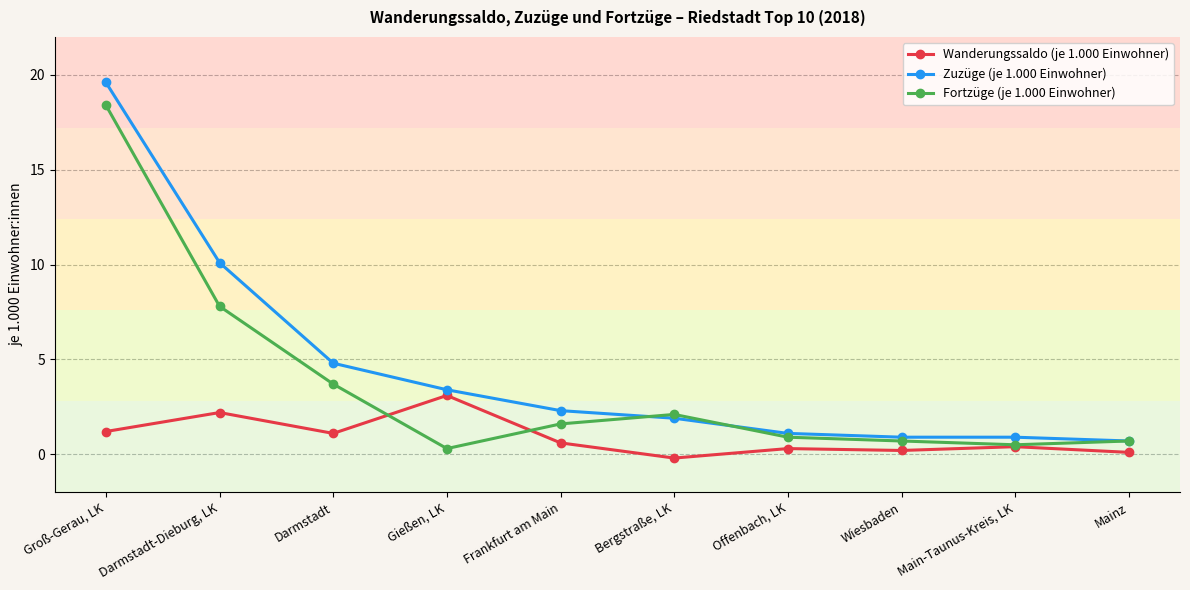

Which series has the largest range (max minus min)?

Zuzüge (je 1.000 Einwohner)